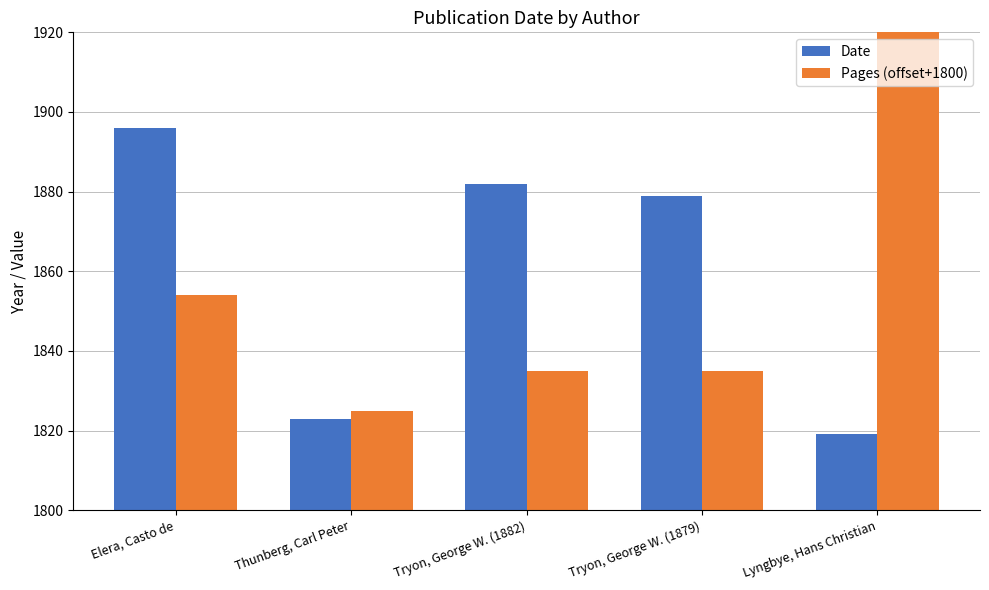

List the series in order of their overall mean, highest first.

Pages (offset+1800), Date